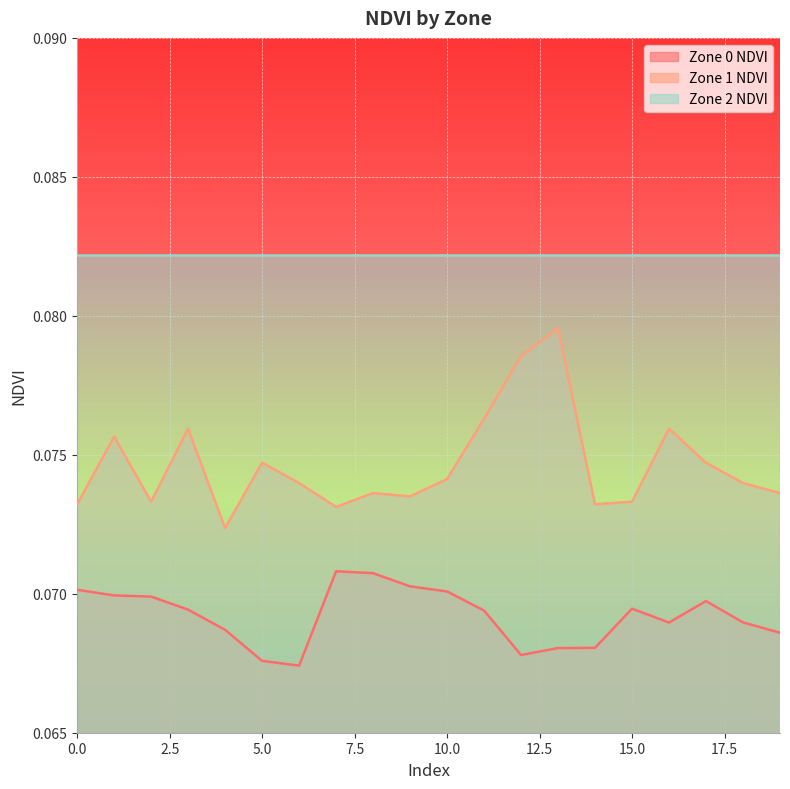

Count the number of data series in this chart.

3